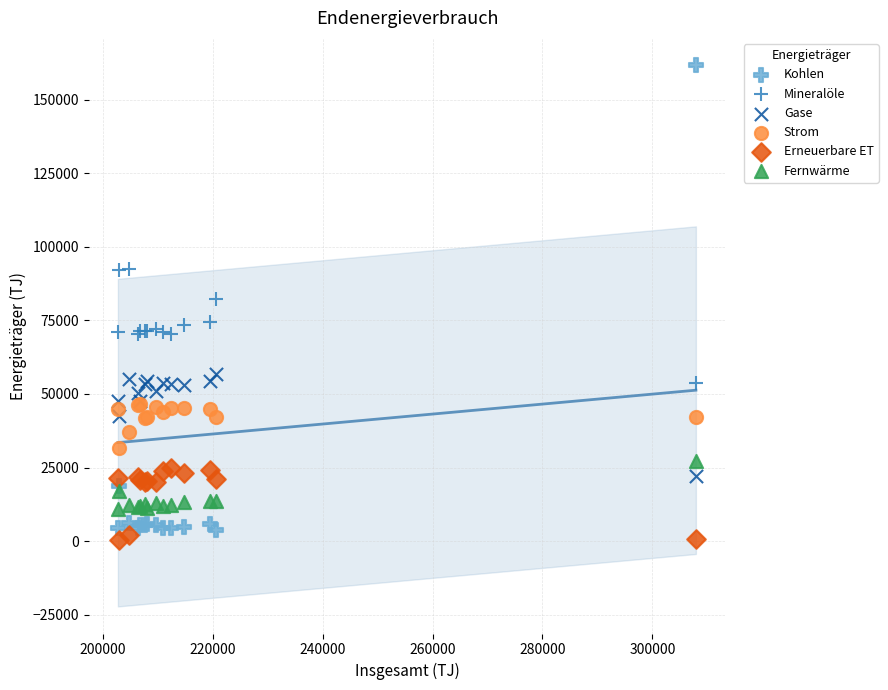

What are all the series names shown in the legend?

Kohlen, Mineralöle, Gase, Strom, Erneuerbare ET, Fernwärme